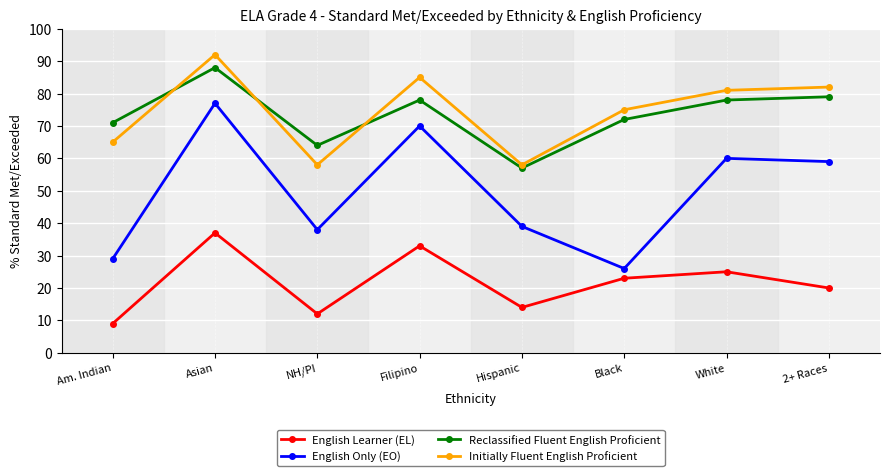

True or false: English Only (EO) has a value of 24 at 2+ Races.

False